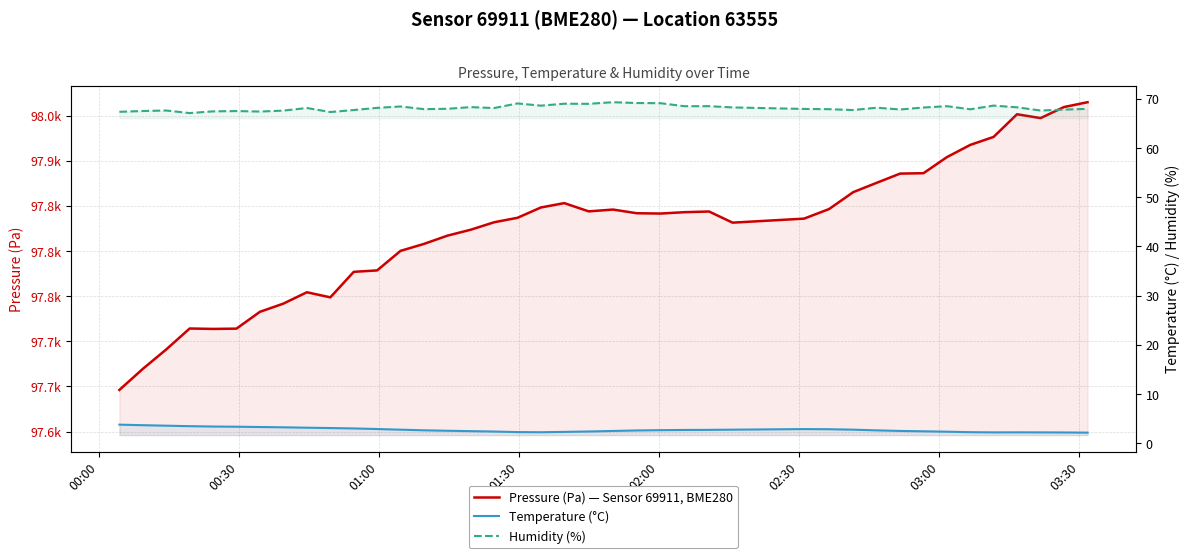

True or false: Pressure (Pa) — Sensor 69911, BME280 and Humidity (%) intersect in this chart.

False